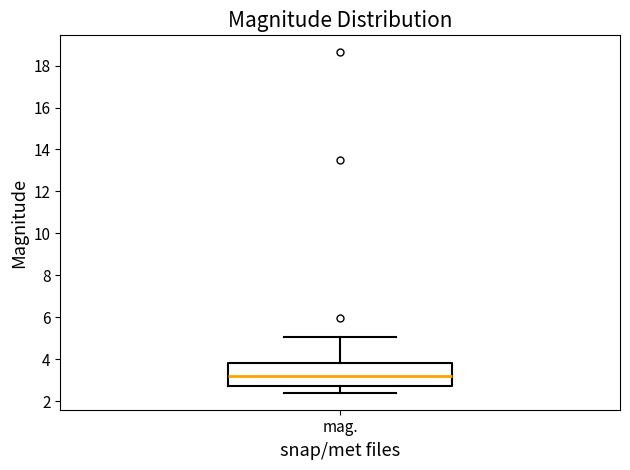

Read this box plot against the y-axis: the position of the median line, the range covered by the box, and the ends of both whiskers. The values are not printed on the chart, so give them approximately, as read against the axis.

median 3.2, box 2.8 to 3.8, whiskers 2.4 to 5.0